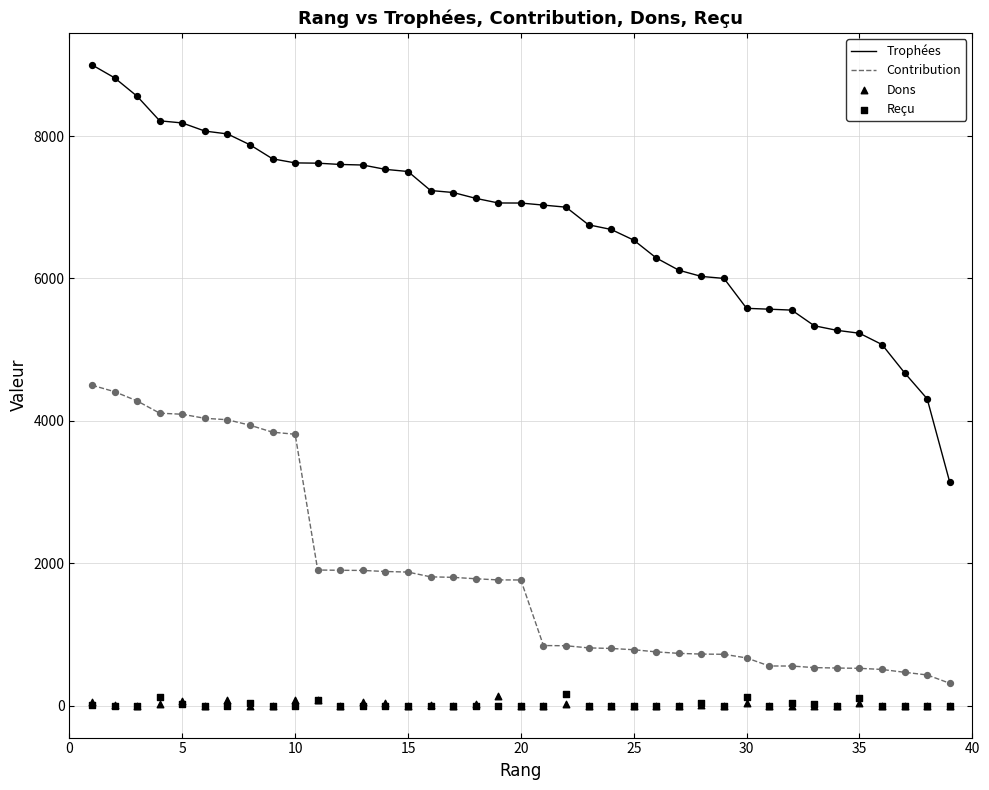

True or false: Trophées and Contribution intersect in this chart.

False